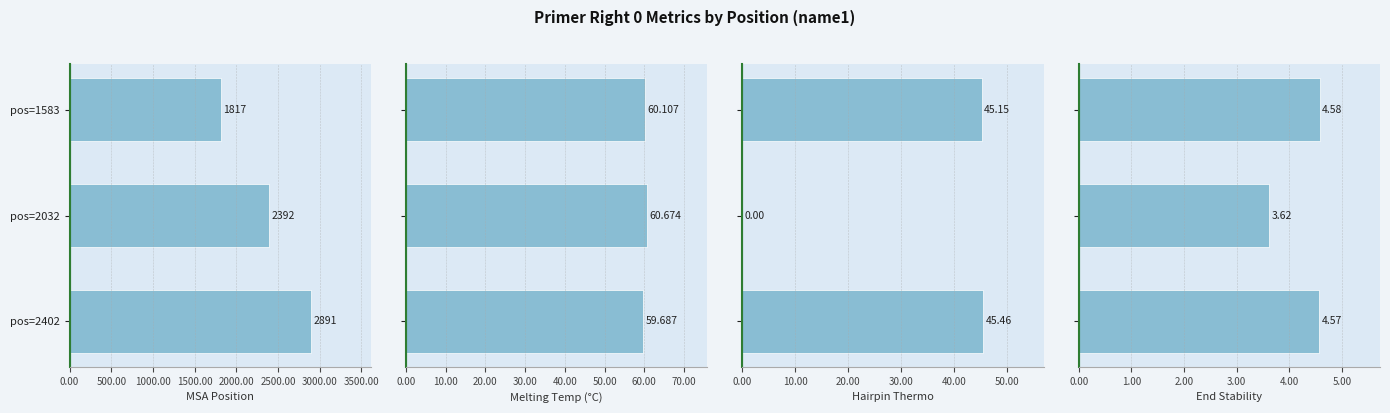

How many PRIMER_RIGHT_0_TM values are between 59 and 60?

1